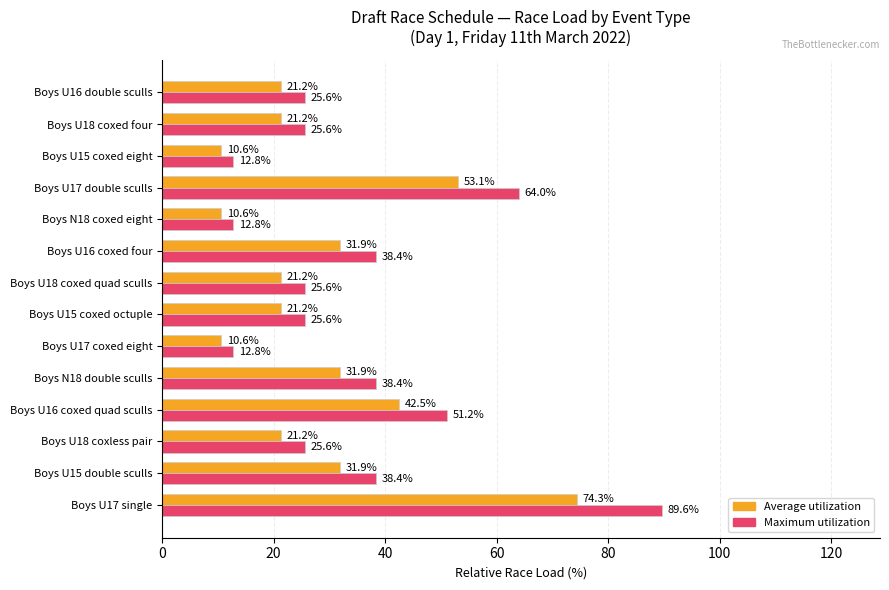

What is the spread (max minus min) of values at Boys N18 coxed eight?

2.2